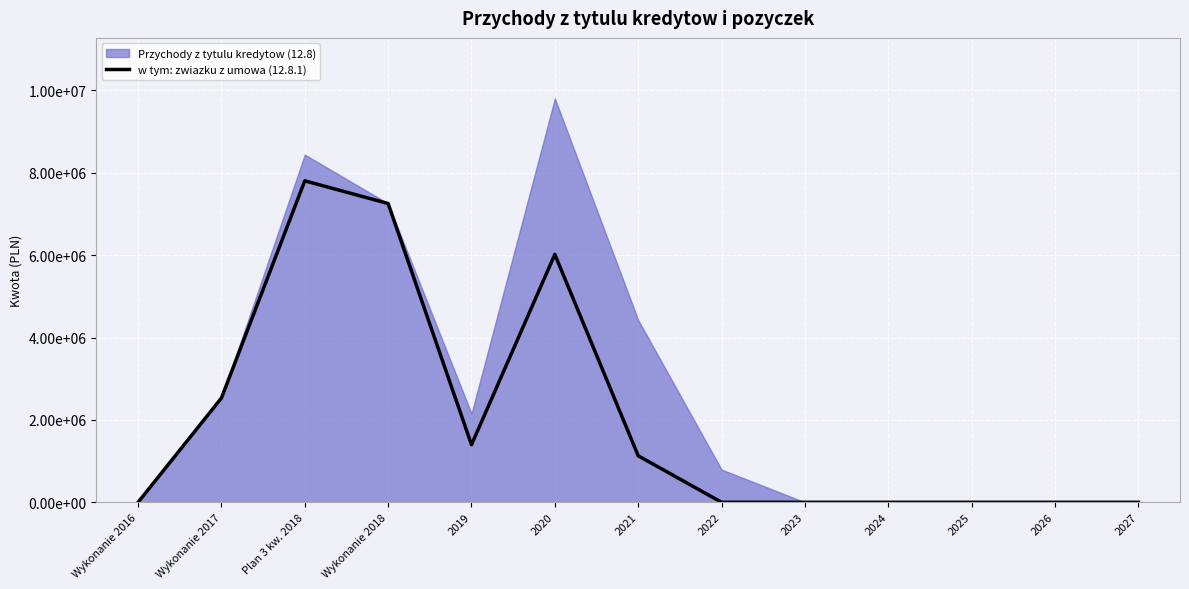

Reading left to right, extract all data points from this chart.

Wykonanie 2016=0.0	Wykonanie 2017=2530581.7	Plan 3 kw. 2018=7804288.9	Wykonanie 2018=7253195.3	2019=1397507.7	2020=6017558.1	2021=1128163.2	2022=0.0	2023=0.0	2024=0.0	2025=0.0	2026=0.0	2027=0.0